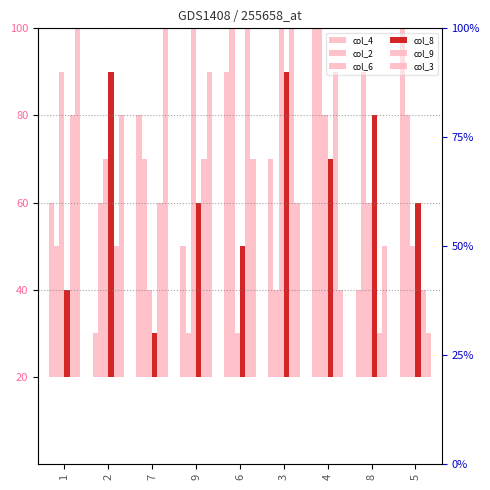

How many categories are shown in the chart?

9